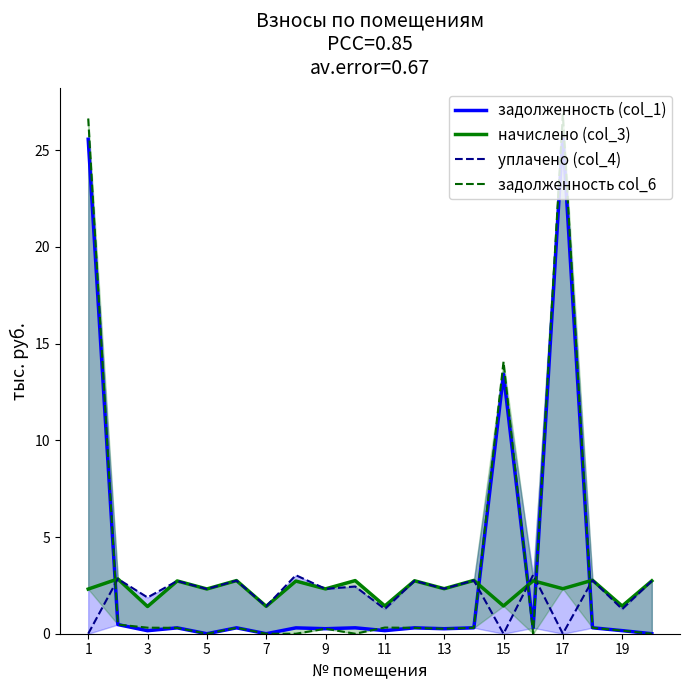

What is the sum of all задолженность col_6 values?

70.9